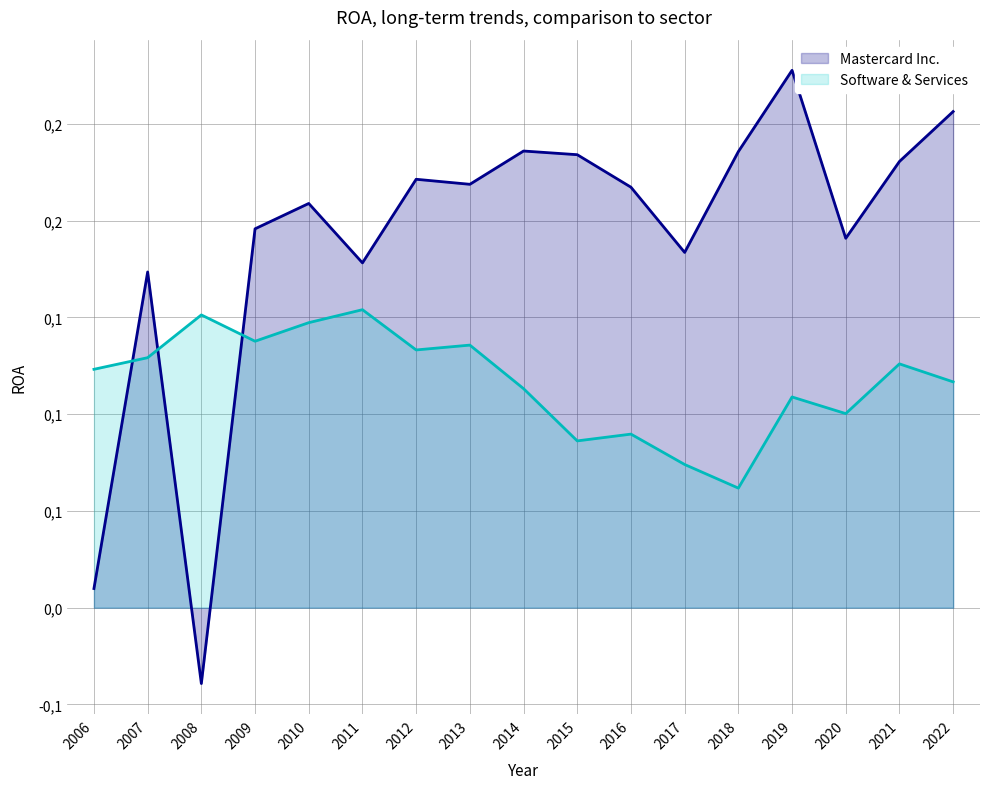

List the series in order of their overall mean, highest first.

Mastercard Inc., Software & Services